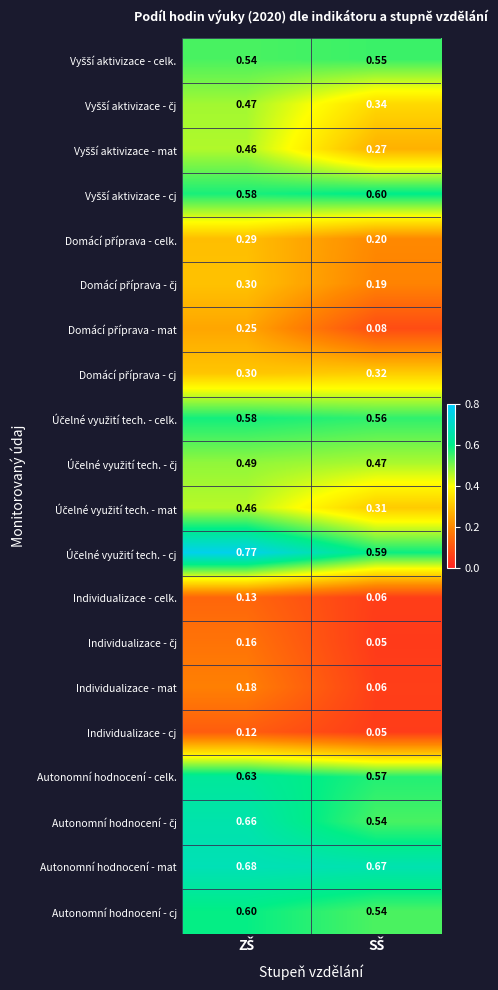

Which series has the largest total across all categories?

Účelné využití tech. - cj